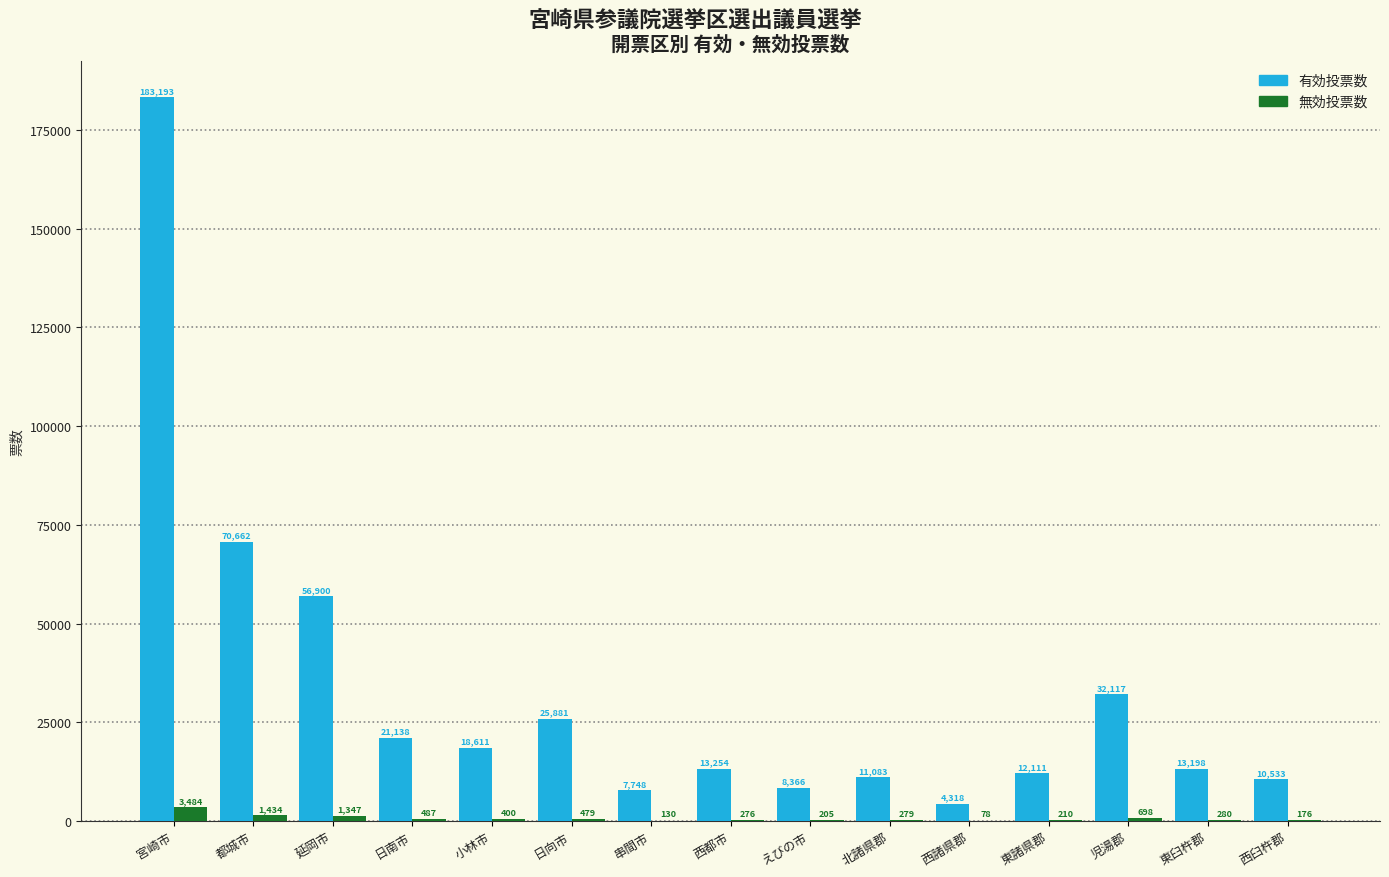

What are all the series names shown in the legend?

有効投票数, 無効投票数